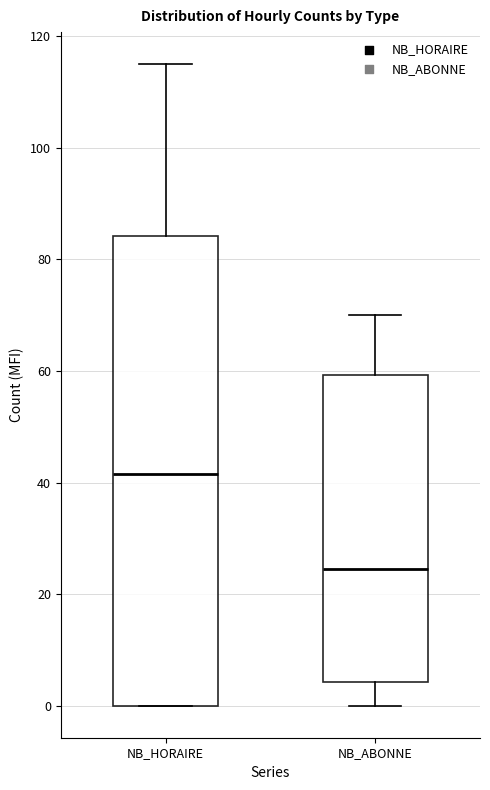

Comparing the boxes themselves (not the whiskers), which one is the tallest?

NB_HORAIRE